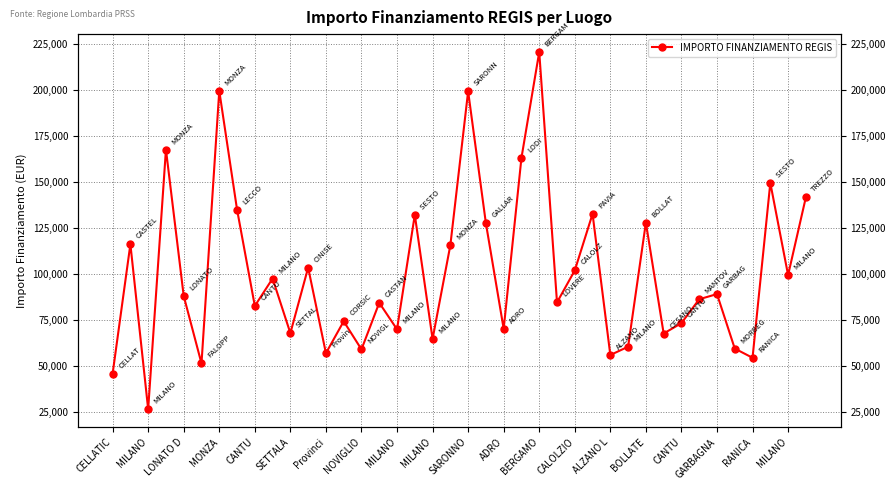

How many interior local valleys (lower than both neighbors) does the data have?

14